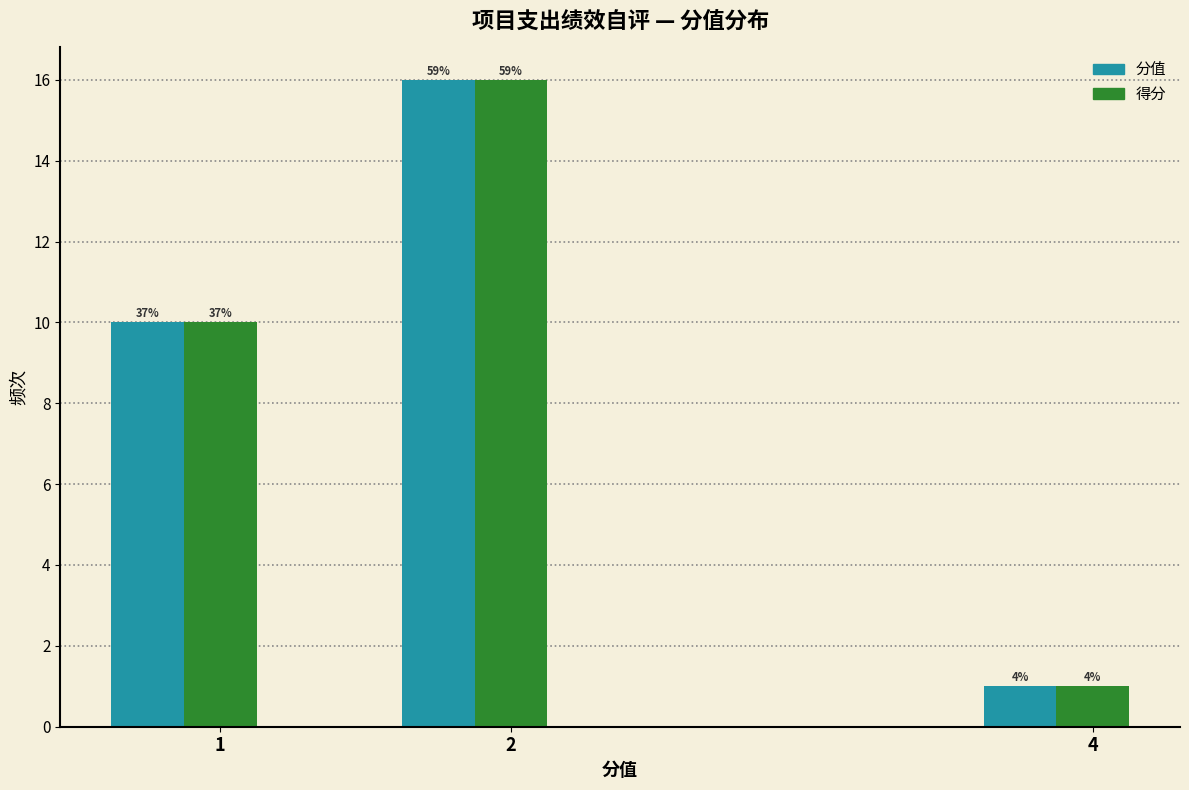

What are all the series names shown in the legend?

分值, 得分